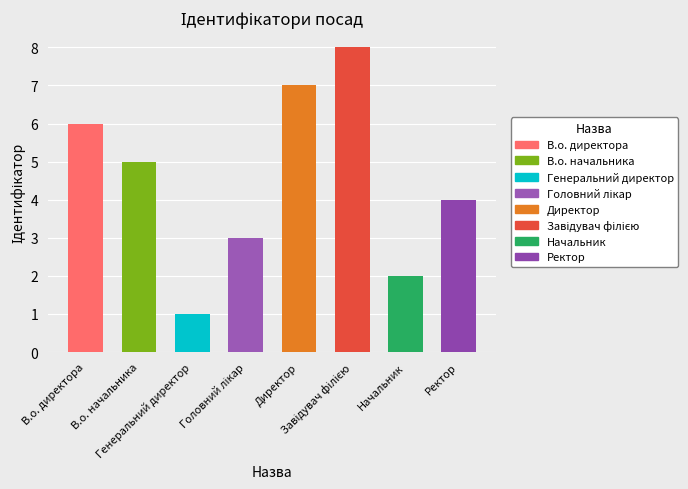

How many bars are there in total?

8